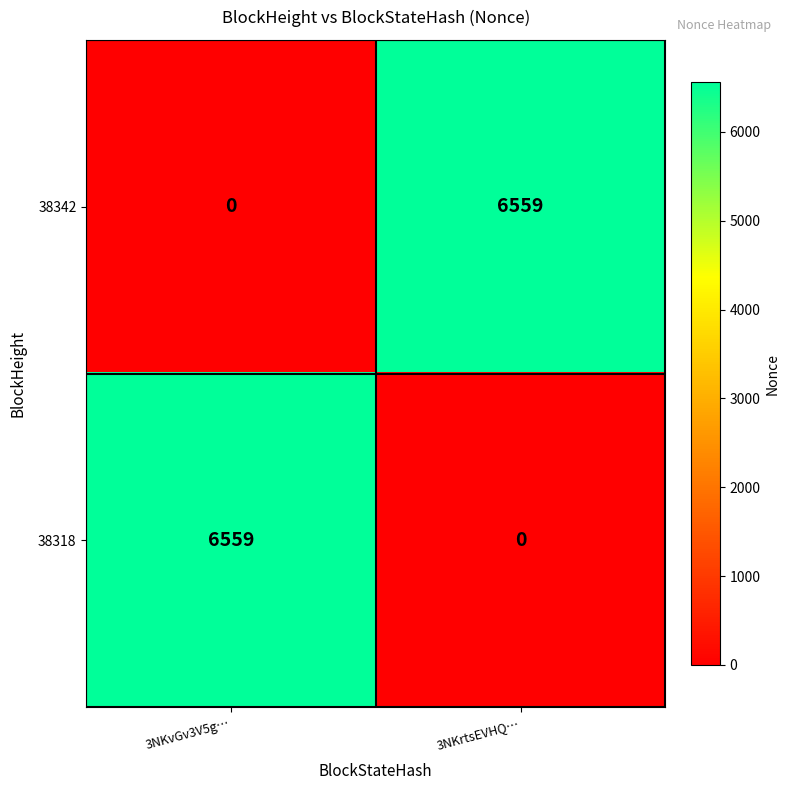

What is the difference between the highest and lowest values at 3NKvGv3V5g…?

6559